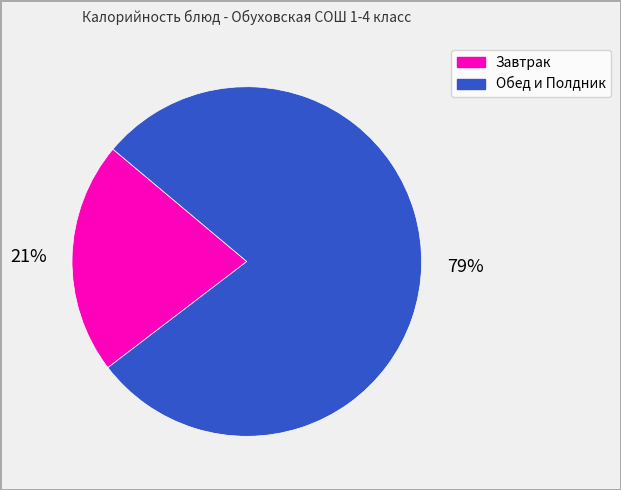

To the nearest percent, what is the average slice percentage?

50%